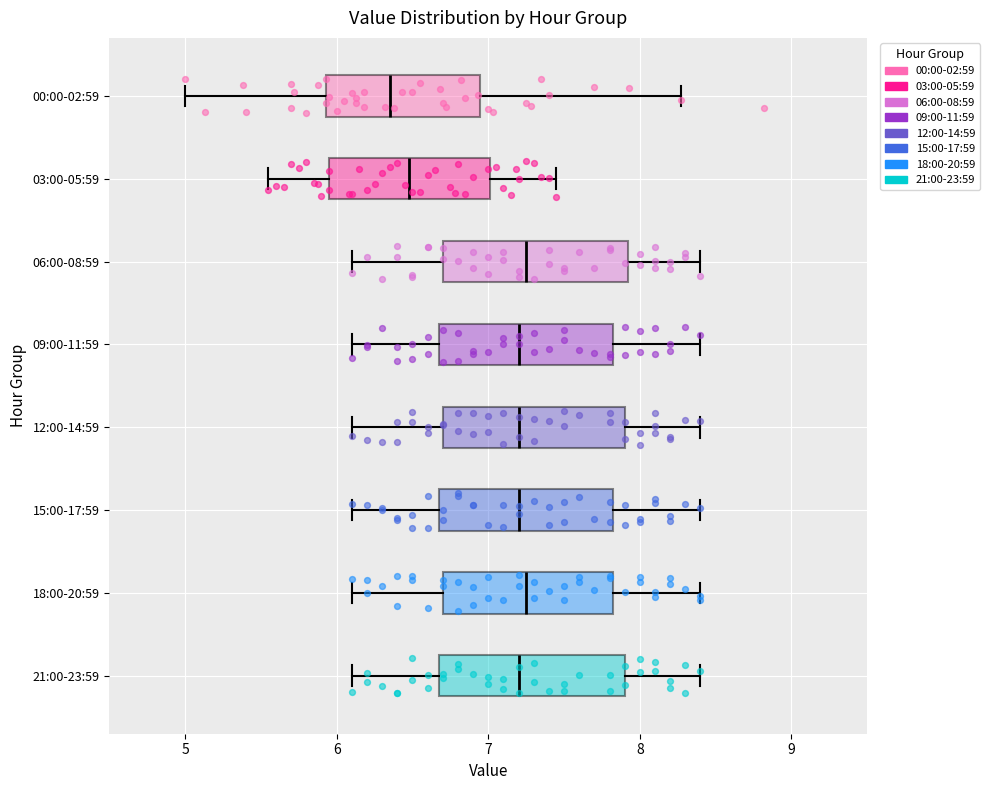

Where does the median line of the box for 15:00-17:59 sit on the x-axis? The values are not printed on the chart, so give them approximately, as read against the axis.

7.2